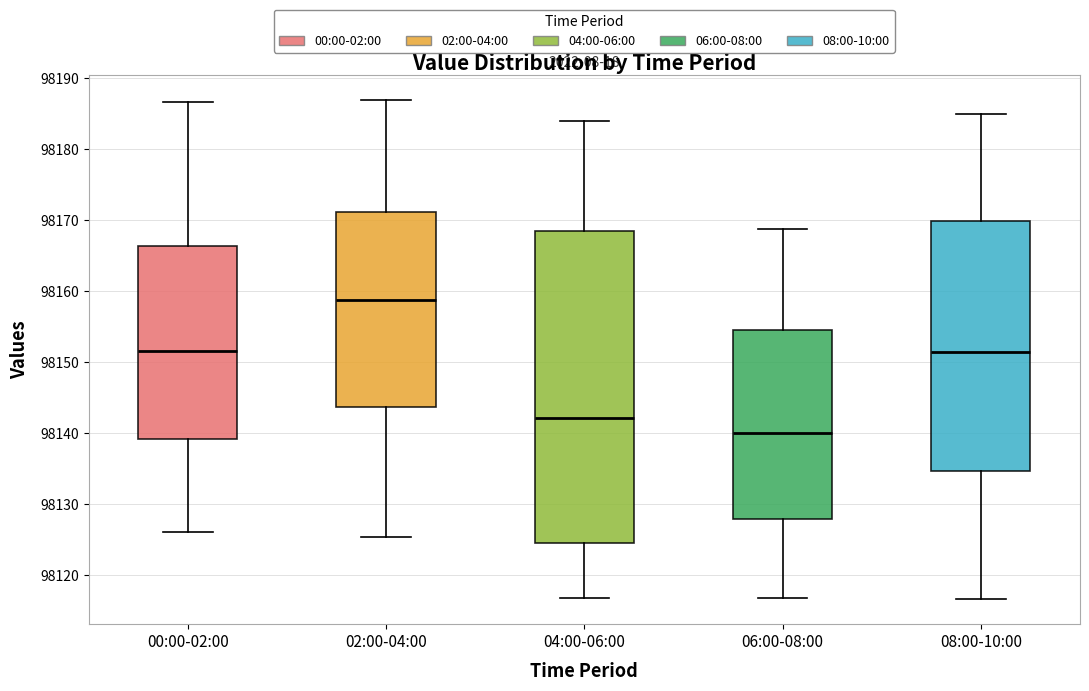

Reading left to right, transcribe this box plot: for each box, give where its median line is, the range the box spans, and where its two whiskers end, as read against the y-axis. The values are not printed on the chart, so give them approximately, as read against the axis.

00:00-02:00: median 98152, box 98139 to 98166, whiskers 98126 to 98187
02:00-04:00: median 98159, box 98144 to 98171, whiskers 98125 to 98187
04:00-06:00: median 98142, box 98125 to 98168, whiskers 98117 to 98184
06:00-08:00: median 98140, box 98128 to 98154, whiskers 98117 to 98169
08:00-10:00: median 98151, box 98135 to 98170, whiskers 98117 to 98185